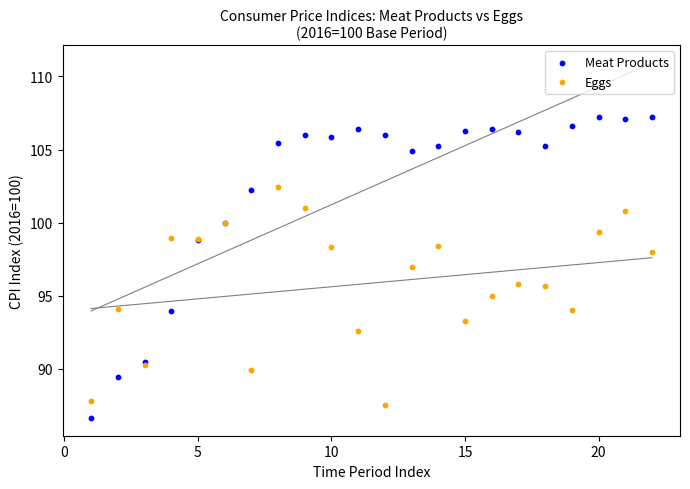

Which series has the widest spread of Y values?

Meat Products